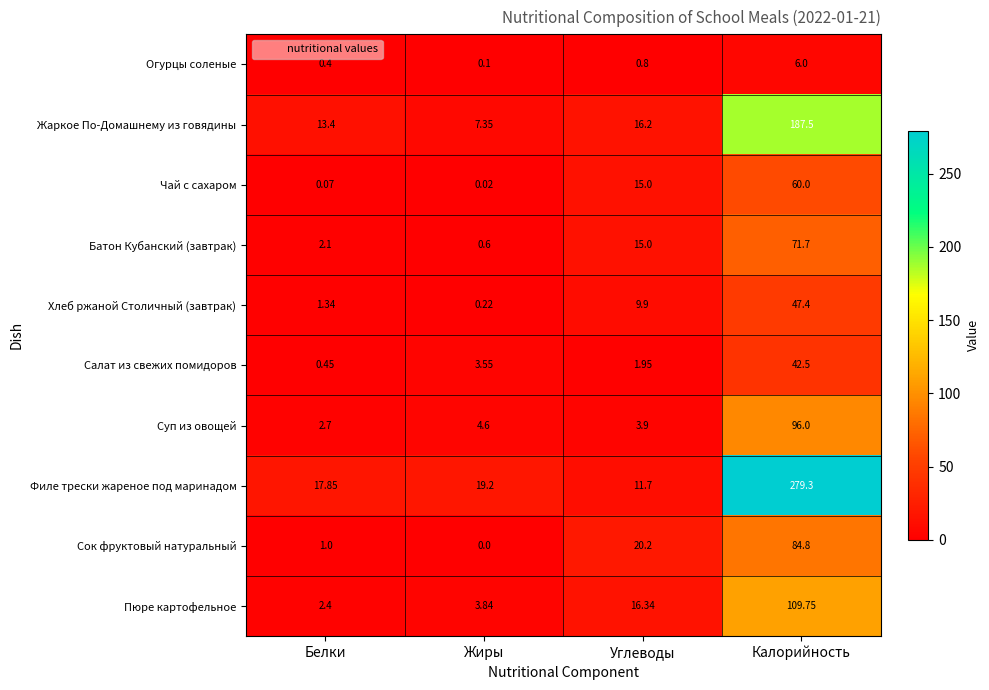

Where does the Жаркое По-Домашнему из говядины series first go above 16?

Углеводы